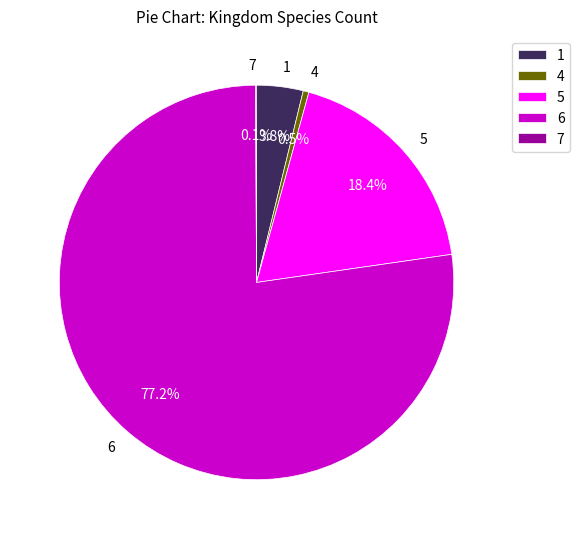

How many slices are in this pie chart?

5